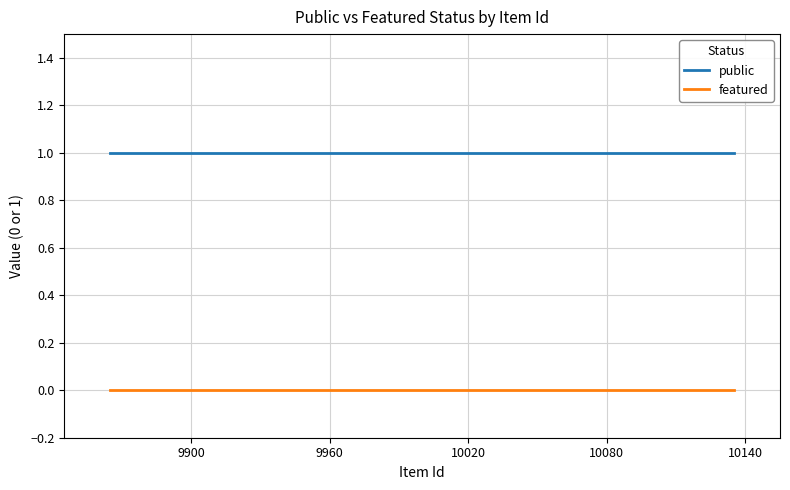

What is the value of the public point at the 6th from the left?

1